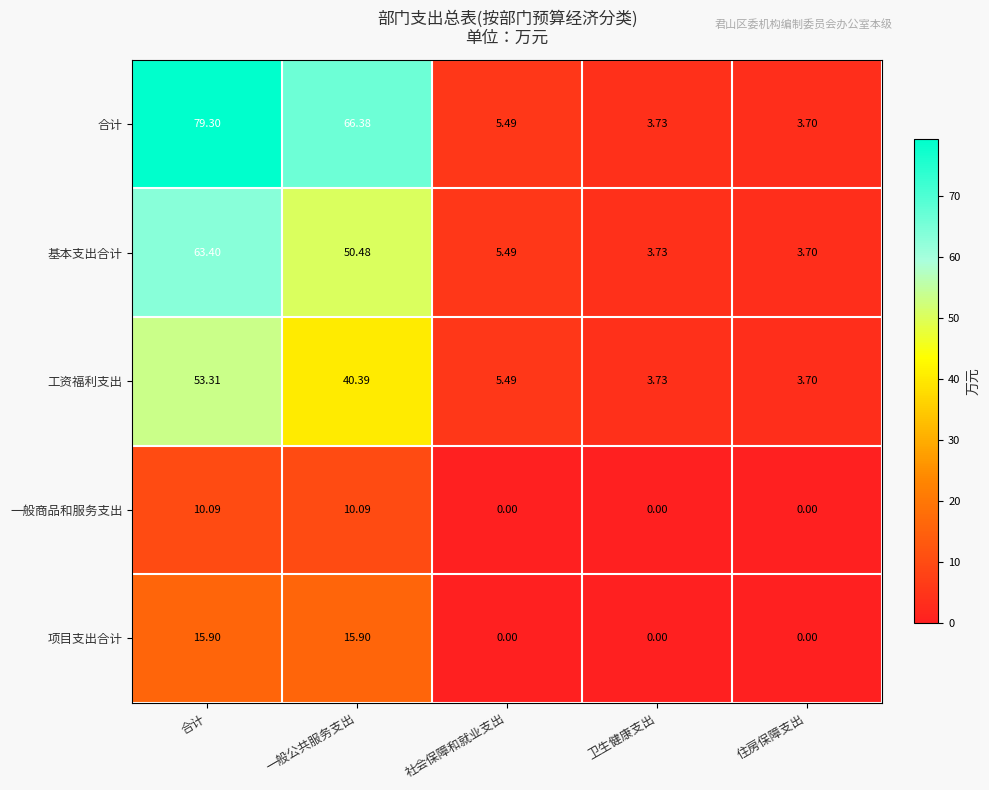

Which series changed the most between 一般公共服务支出 and 住房保障支出?

合计